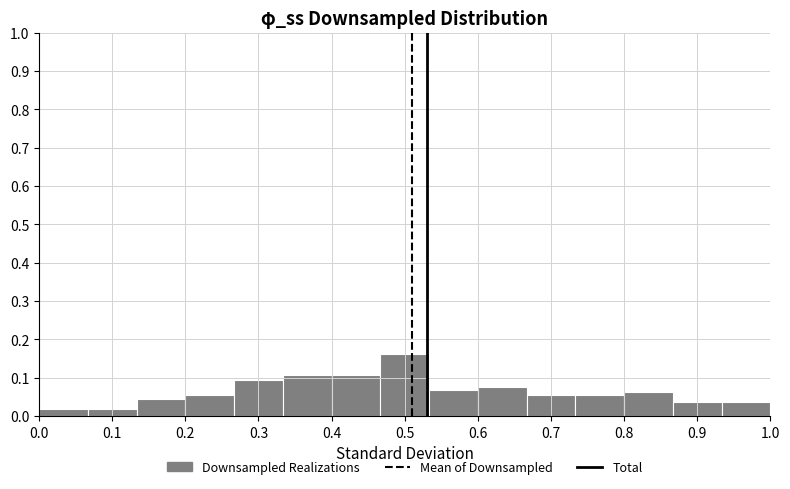

Reading left to right, list every bar in this chart as the range it spans on the x-axis followed by its height. Neither the bar edges nor the heights are printed on the chart, so give them approximately, as read against the axes.

0.00 to 0.07: 0.02
0.07 to 0.13: 0.02
0.13 to 0.20: 0.04
0.20 to 0.27: 0.06
0.27 to 0.33: 0.09
0.33 to 0.40: 0.11
0.40 to 0.47: 0.11
0.47 to 0.53: 0.16
0.53 to 0.60: 0.07
0.60 to 0.67: 0.08
0.67 to 0.73: 0.06
0.73 to 0.80: 0.06
0.80 to 0.87: 0.06
0.87 to 0.93: 0.04
0.93 to 1.00: 0.04